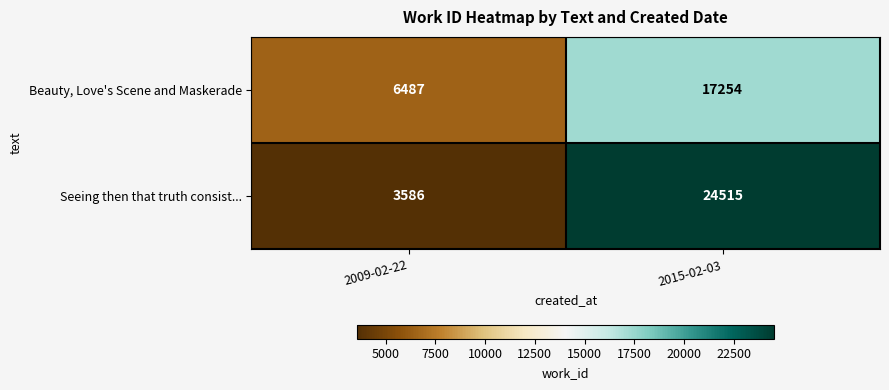

Which series changed the most between 2009-02-22 and 2015-02-03?

Seeing then that truth consist...